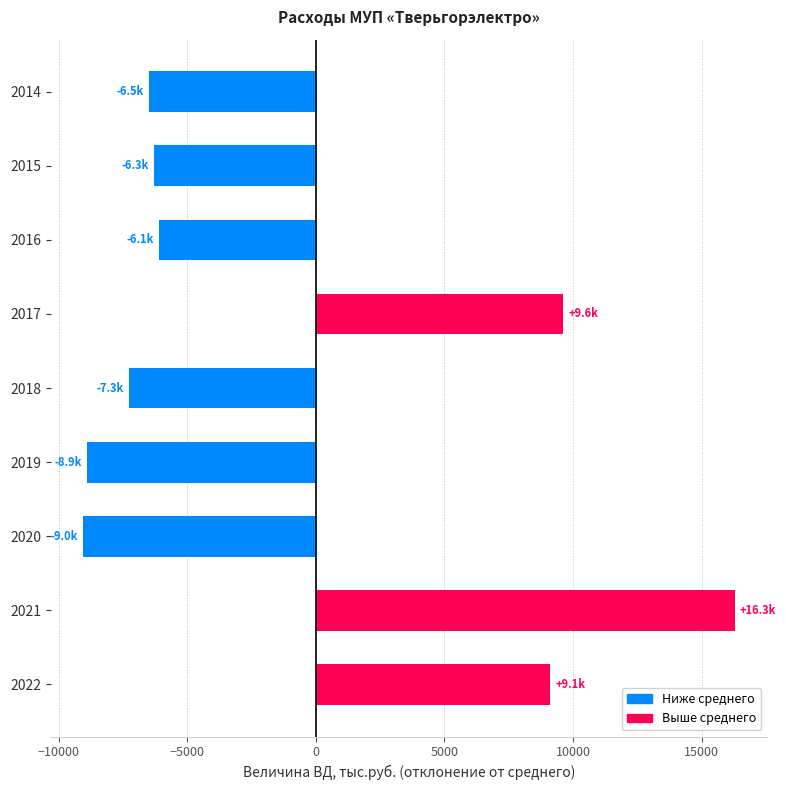

What is the change in value from 2022 to 2021?

+7176.8